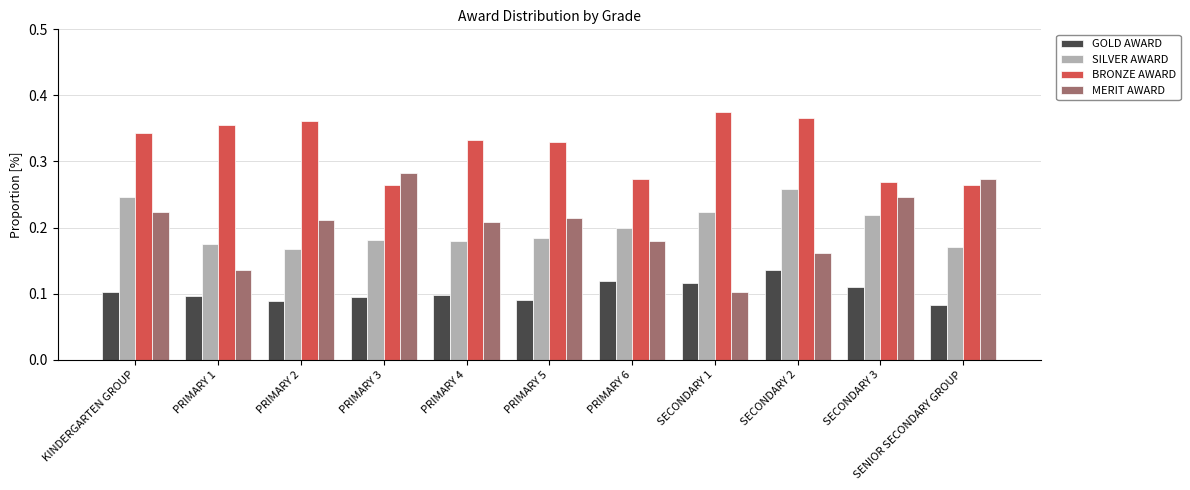

List the series in order of their peak value, highest first.

BRONZE AWARD, MERIT AWARD, SILVER AWARD, GOLD AWARD